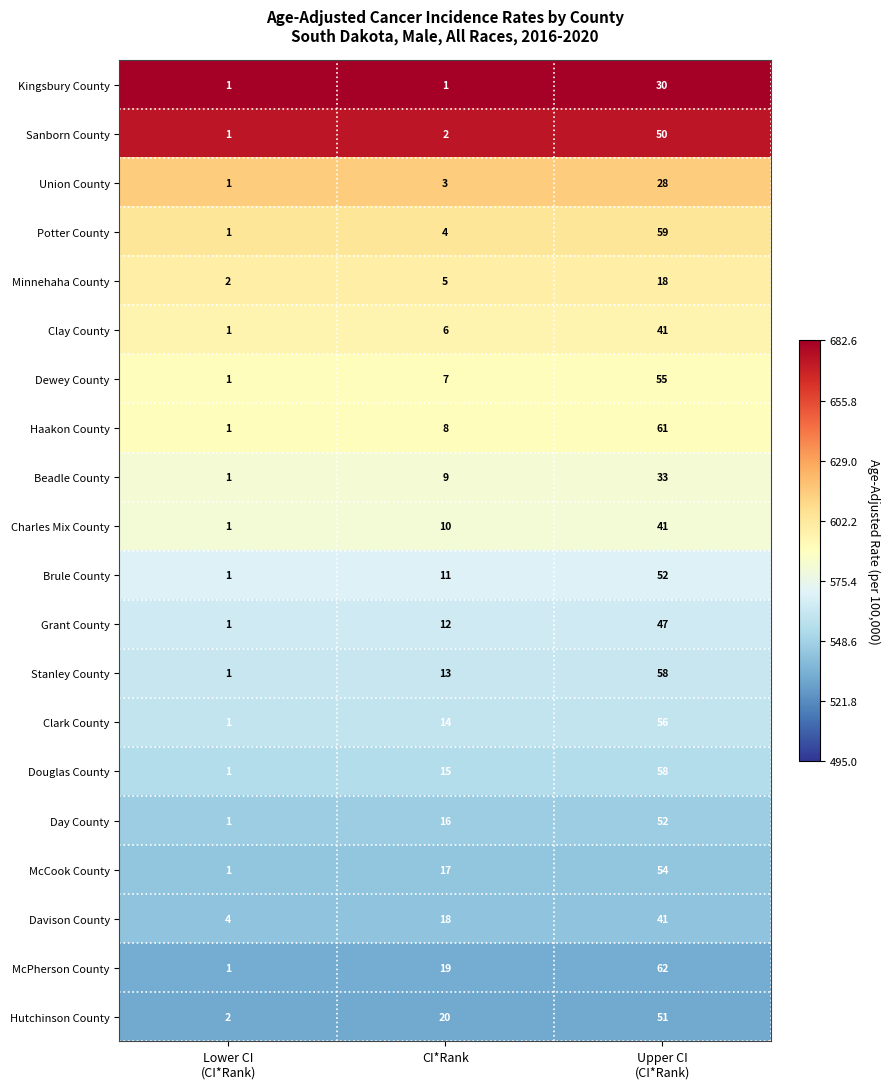

What is the sum of all Brule County values?

64